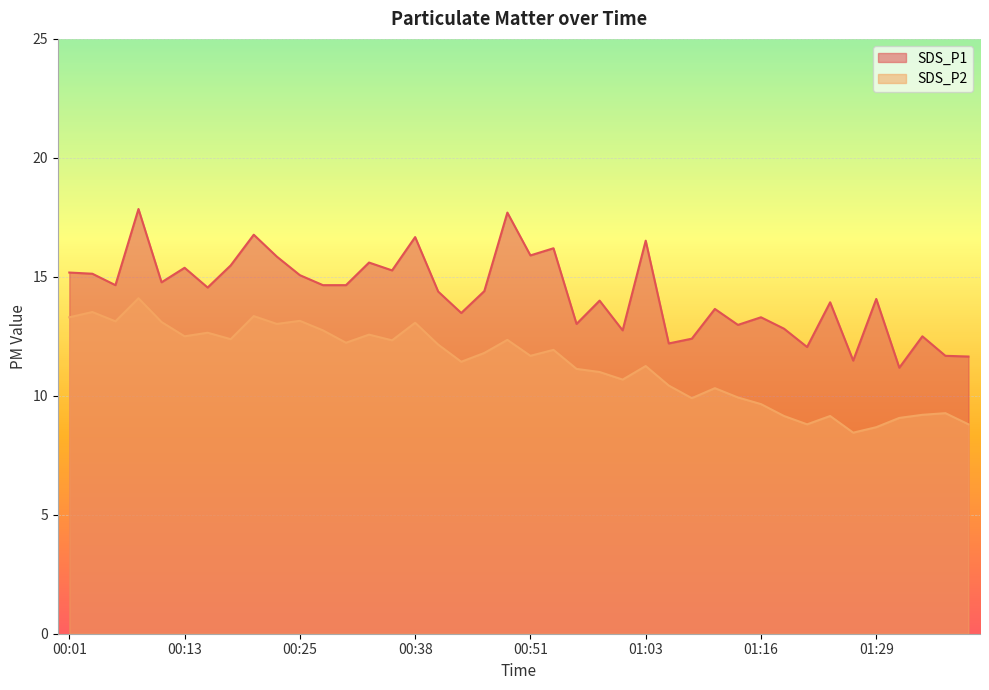

What position from the left is 00:06?

3